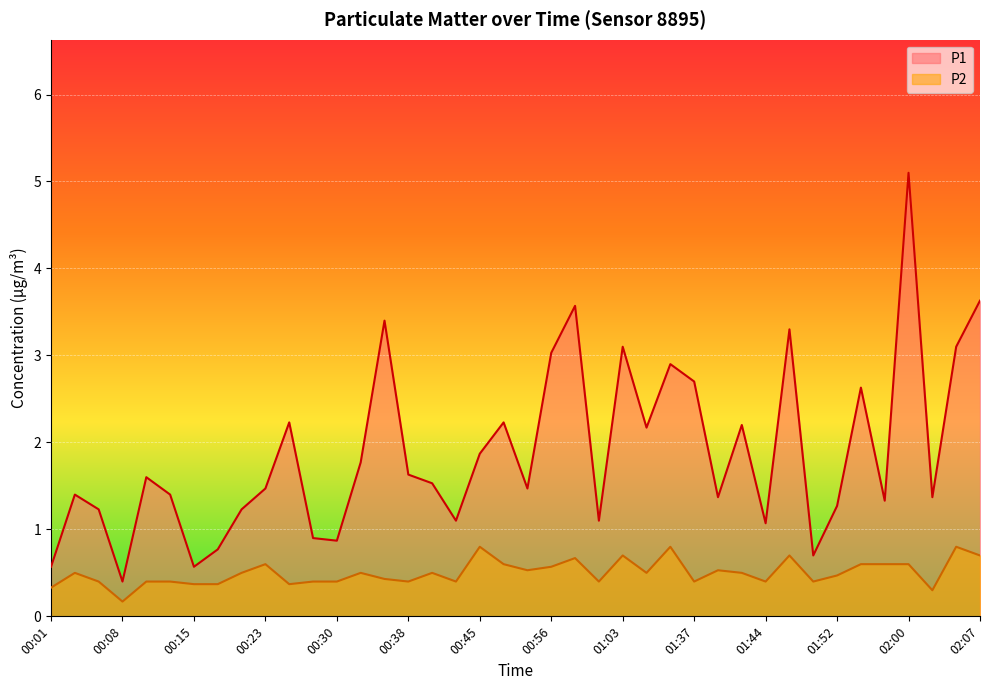

Does the chart display data point markers on the line(s)?

No